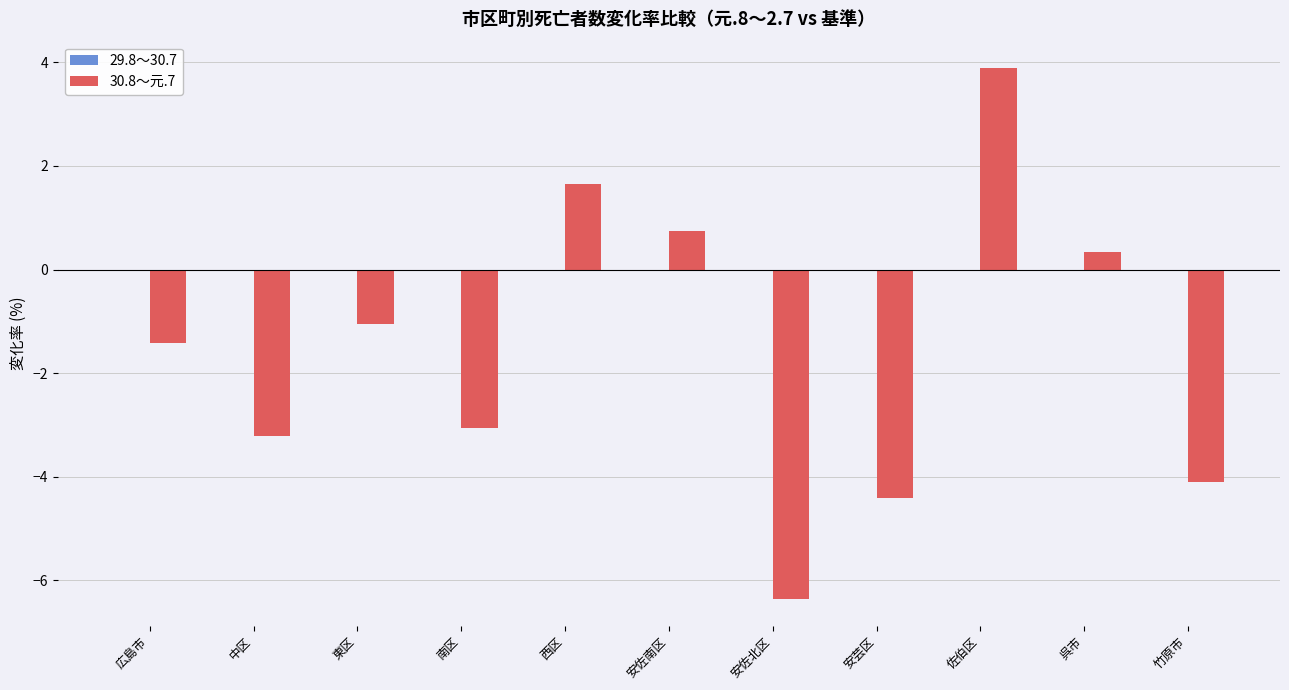

What is the label of the 1st bar from the left?

広島市